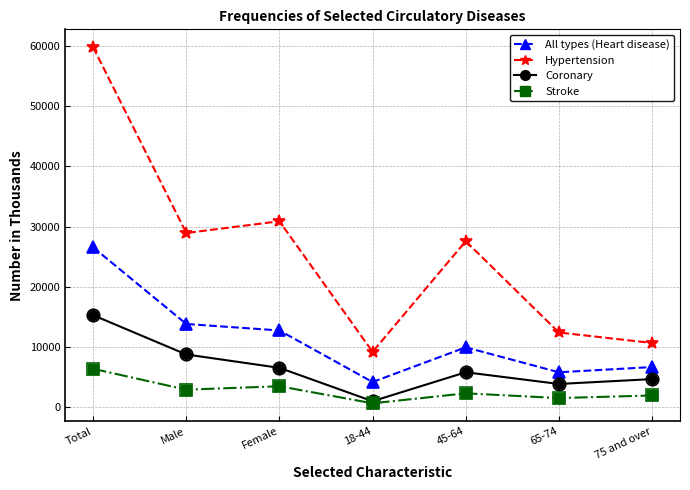

How many interior local peaks does the Stroke series have?

2